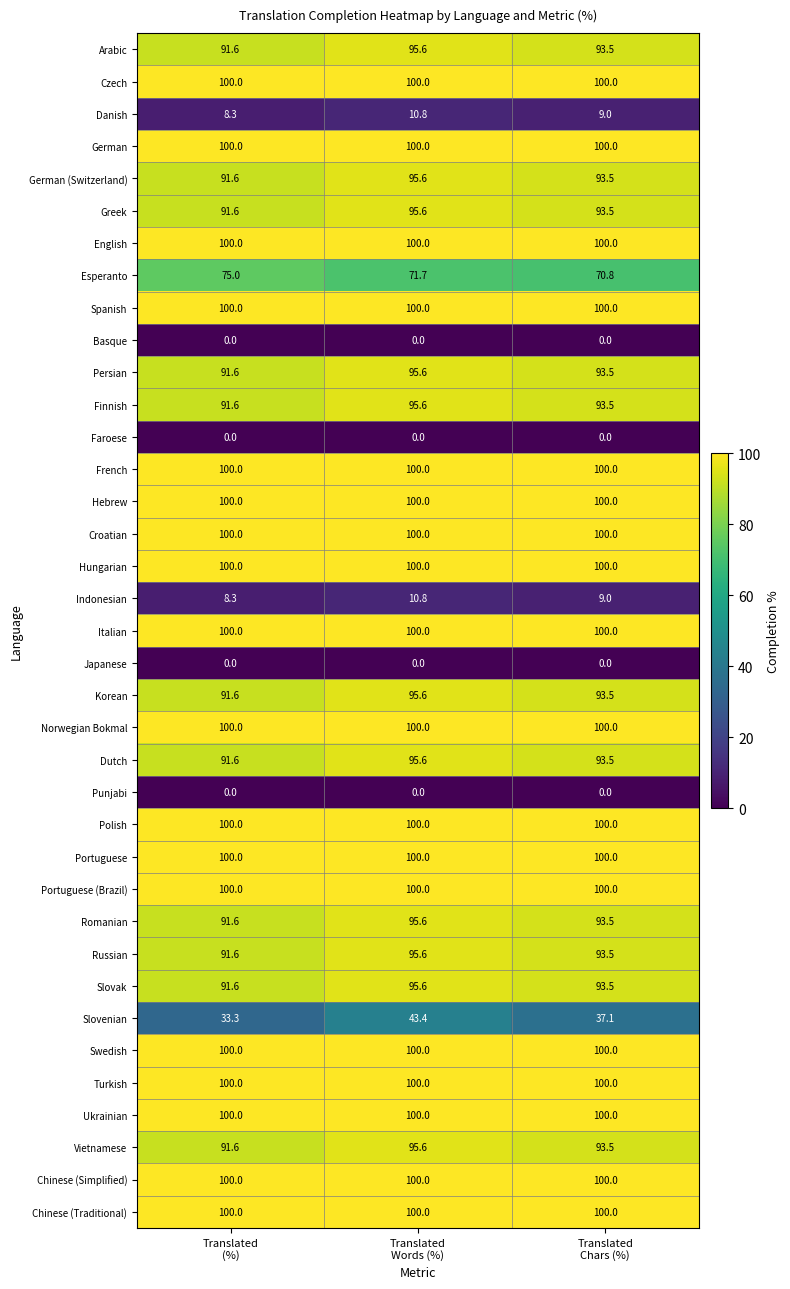

What is the average value of the Croatian series?

100.0